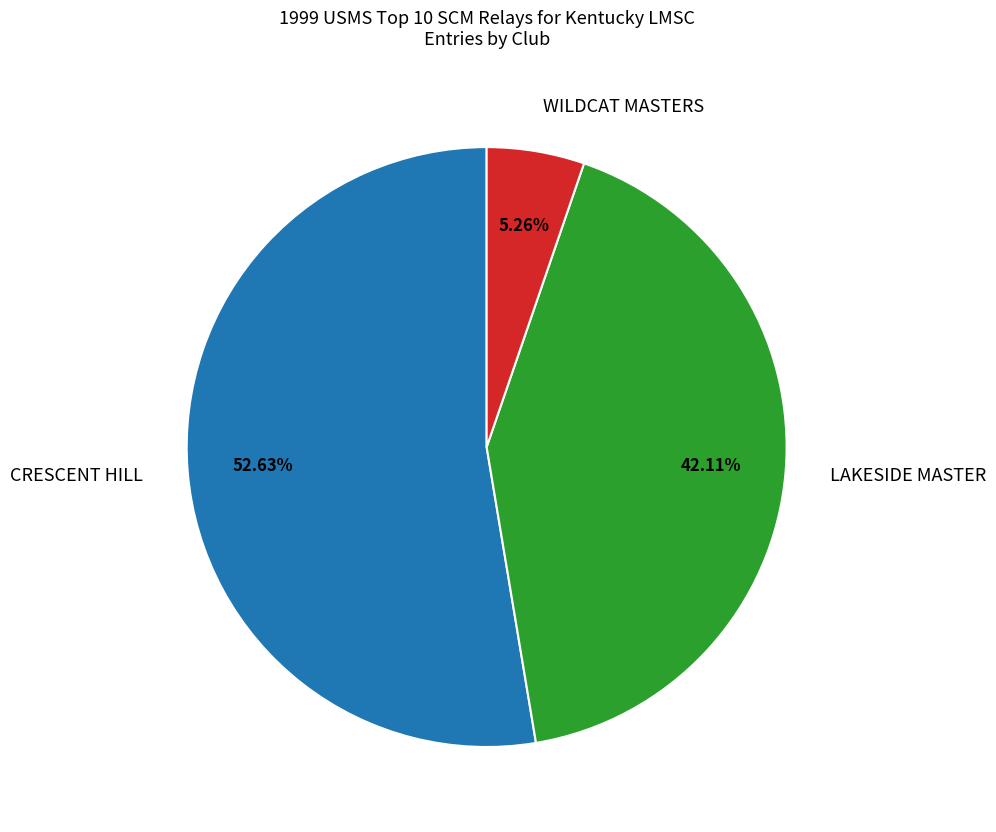

Combined, what portion of the pie is CRESCENT HILL and WILDCAT MASTERS?

57.9%